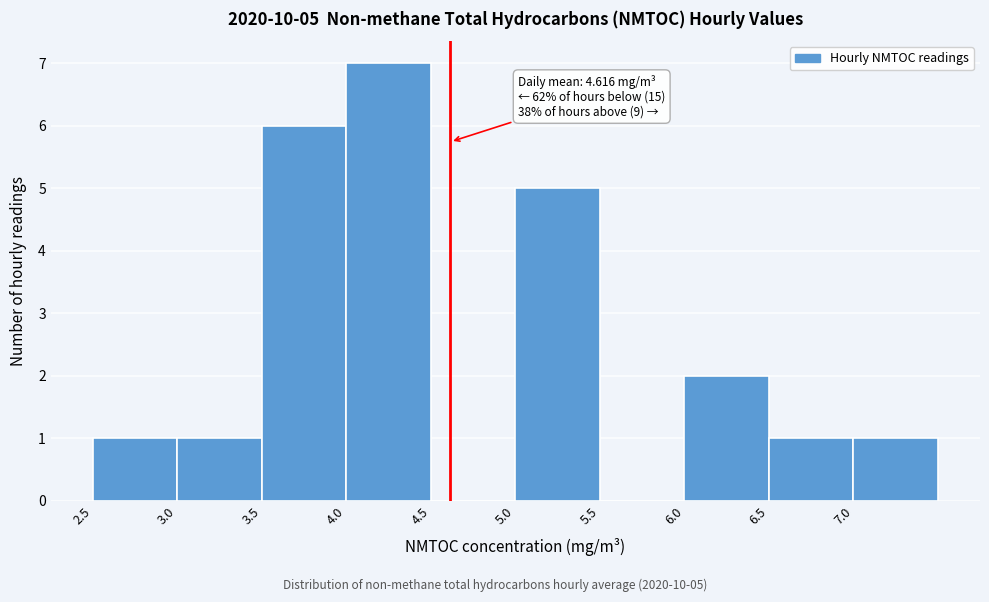

Which range on the x-axis has the tallest bar?

4.0 to 4.5